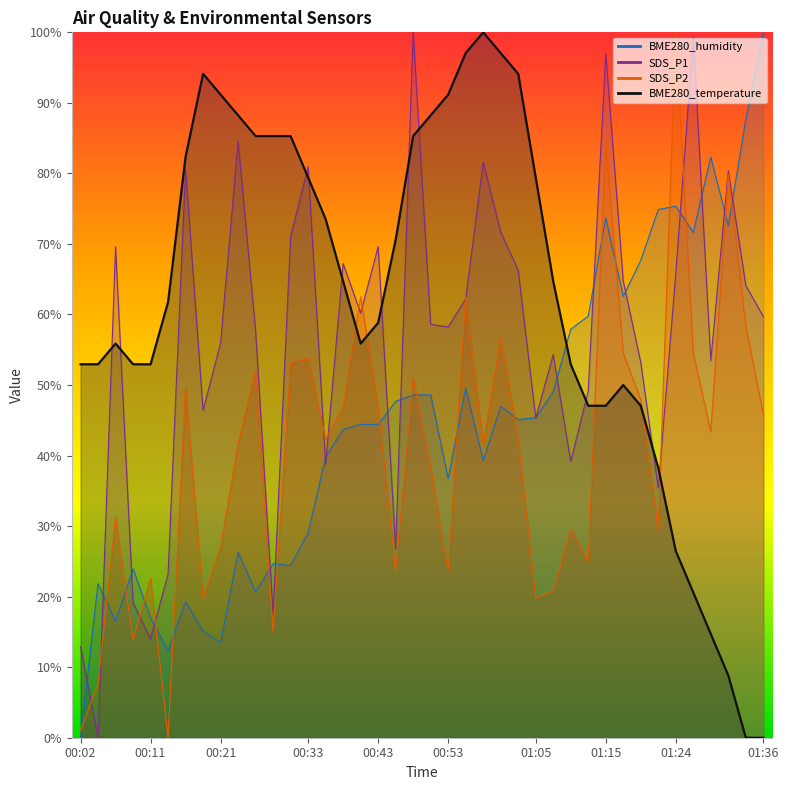

How many positive values does the BME280_humidity series have?

39